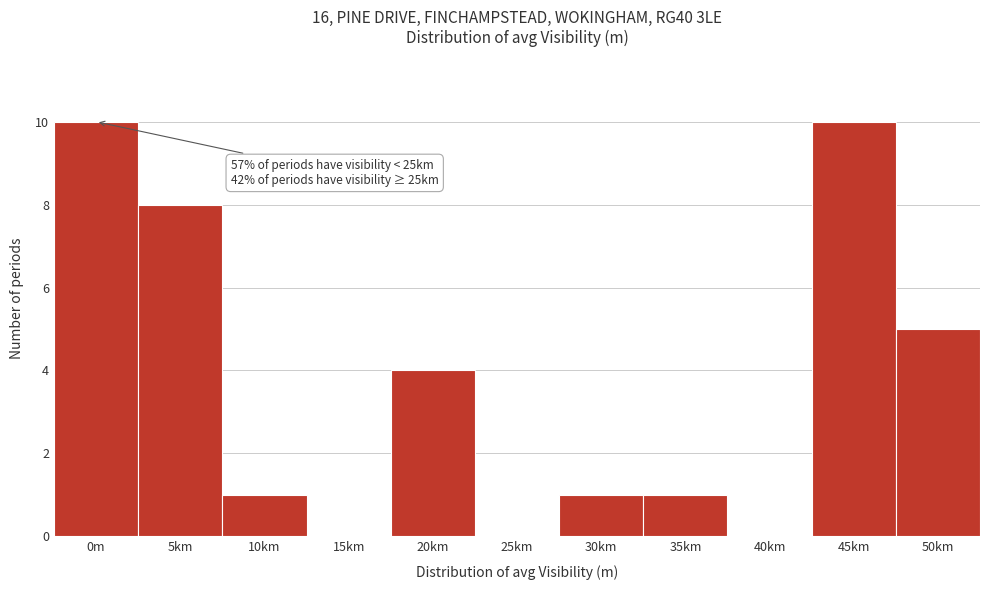

Reading left to right, extract all data points from this chart.

0m=10	5km=8	10km=1	15km=0	20km=4	25km=0	30km=1	35km=1	40km=0	45km=10	50km=5